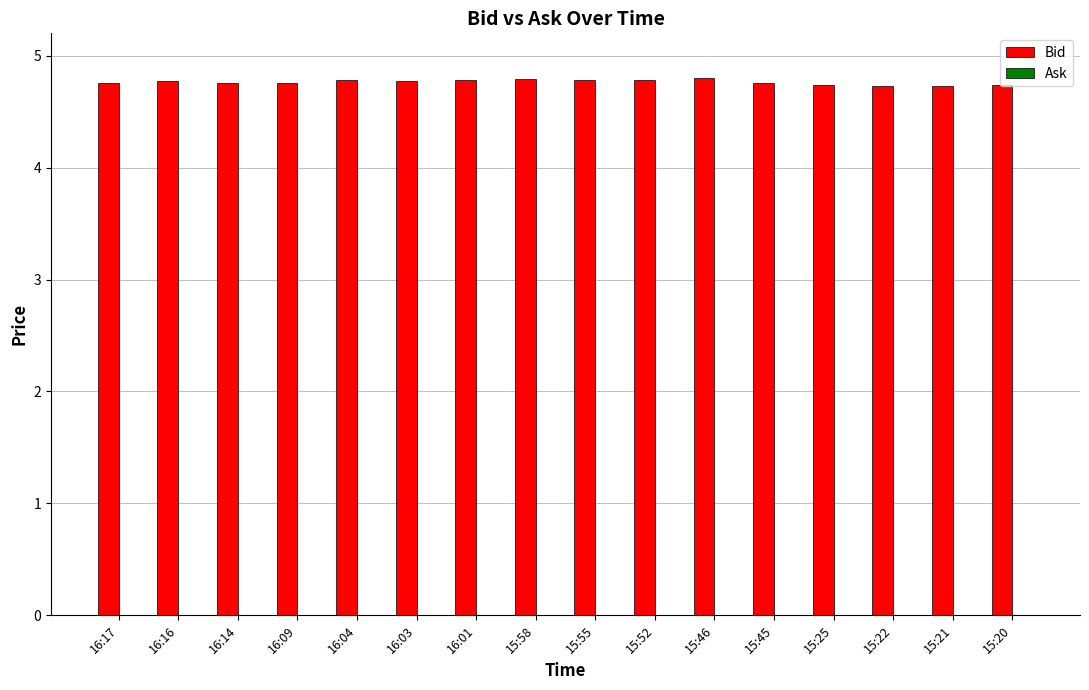

What is the maximum value shown in the chart?

4.8